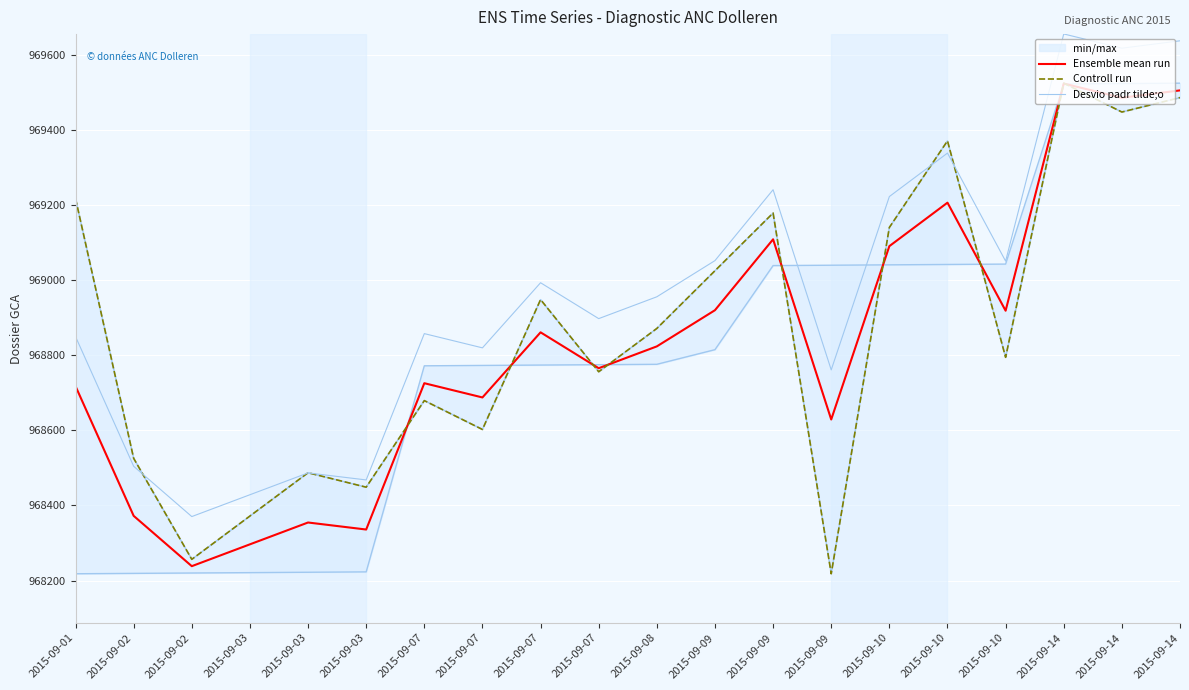

What is the spread (max minus min) of values at 2015-09-09?

132.1